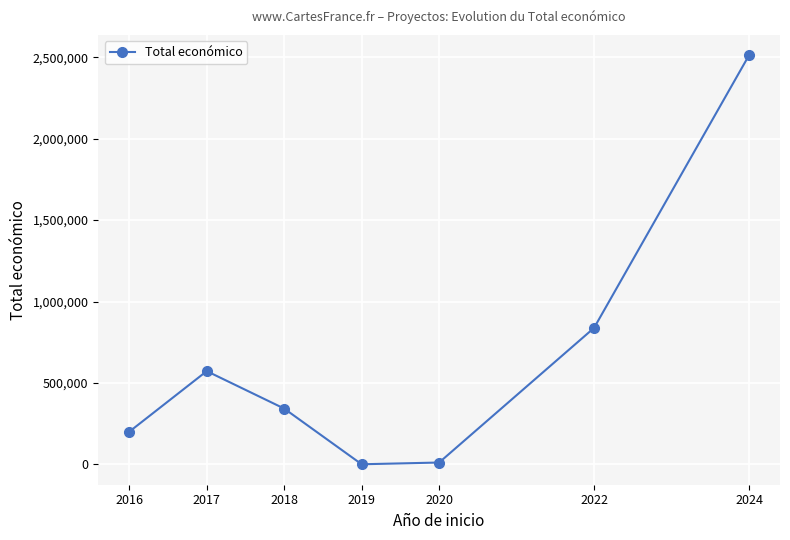

Is it true that the value at 2017 is 572261.0?

True